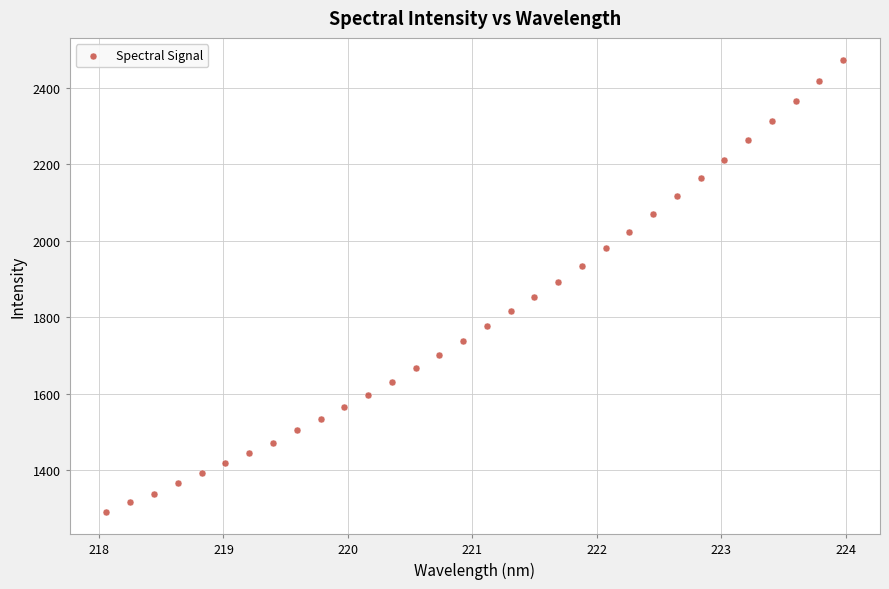

What is the range of X values (max minus min)?

5.9